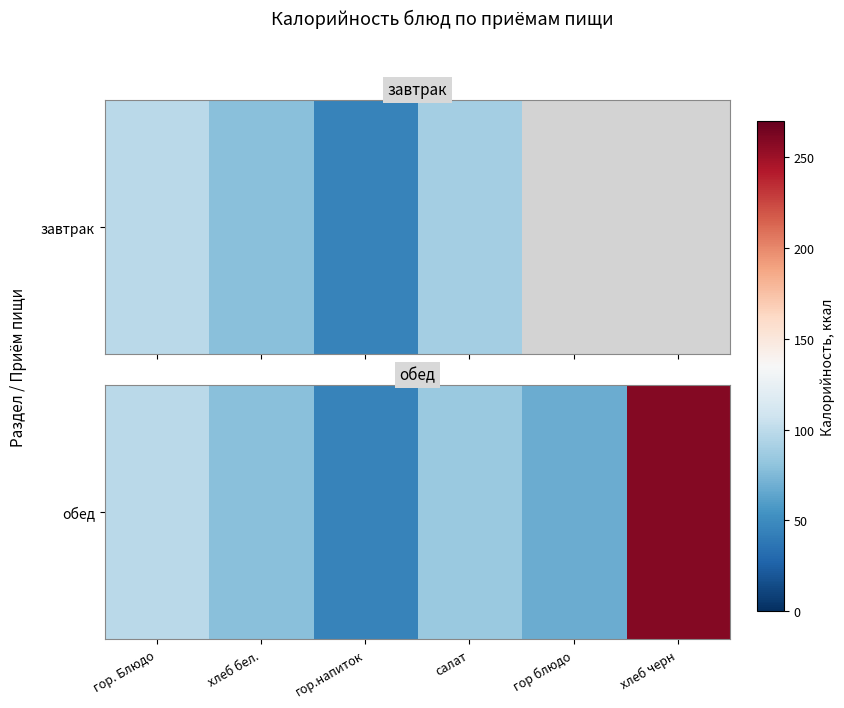

Which has a higher value, хлеб черн or салат?

хлеб черн